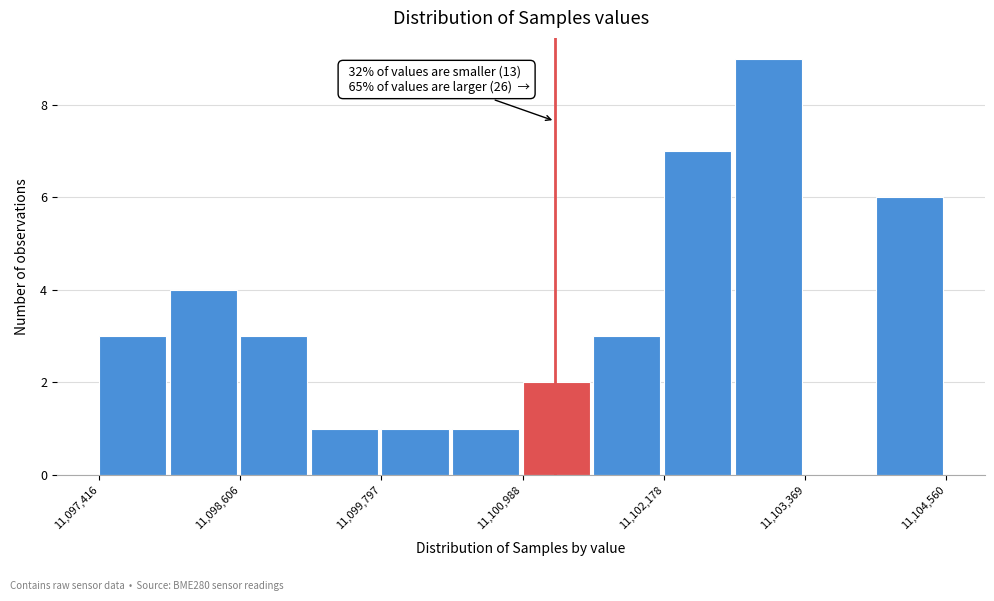

Read against the x-axis, roughly where is the centre of the tallest bar?

11103000